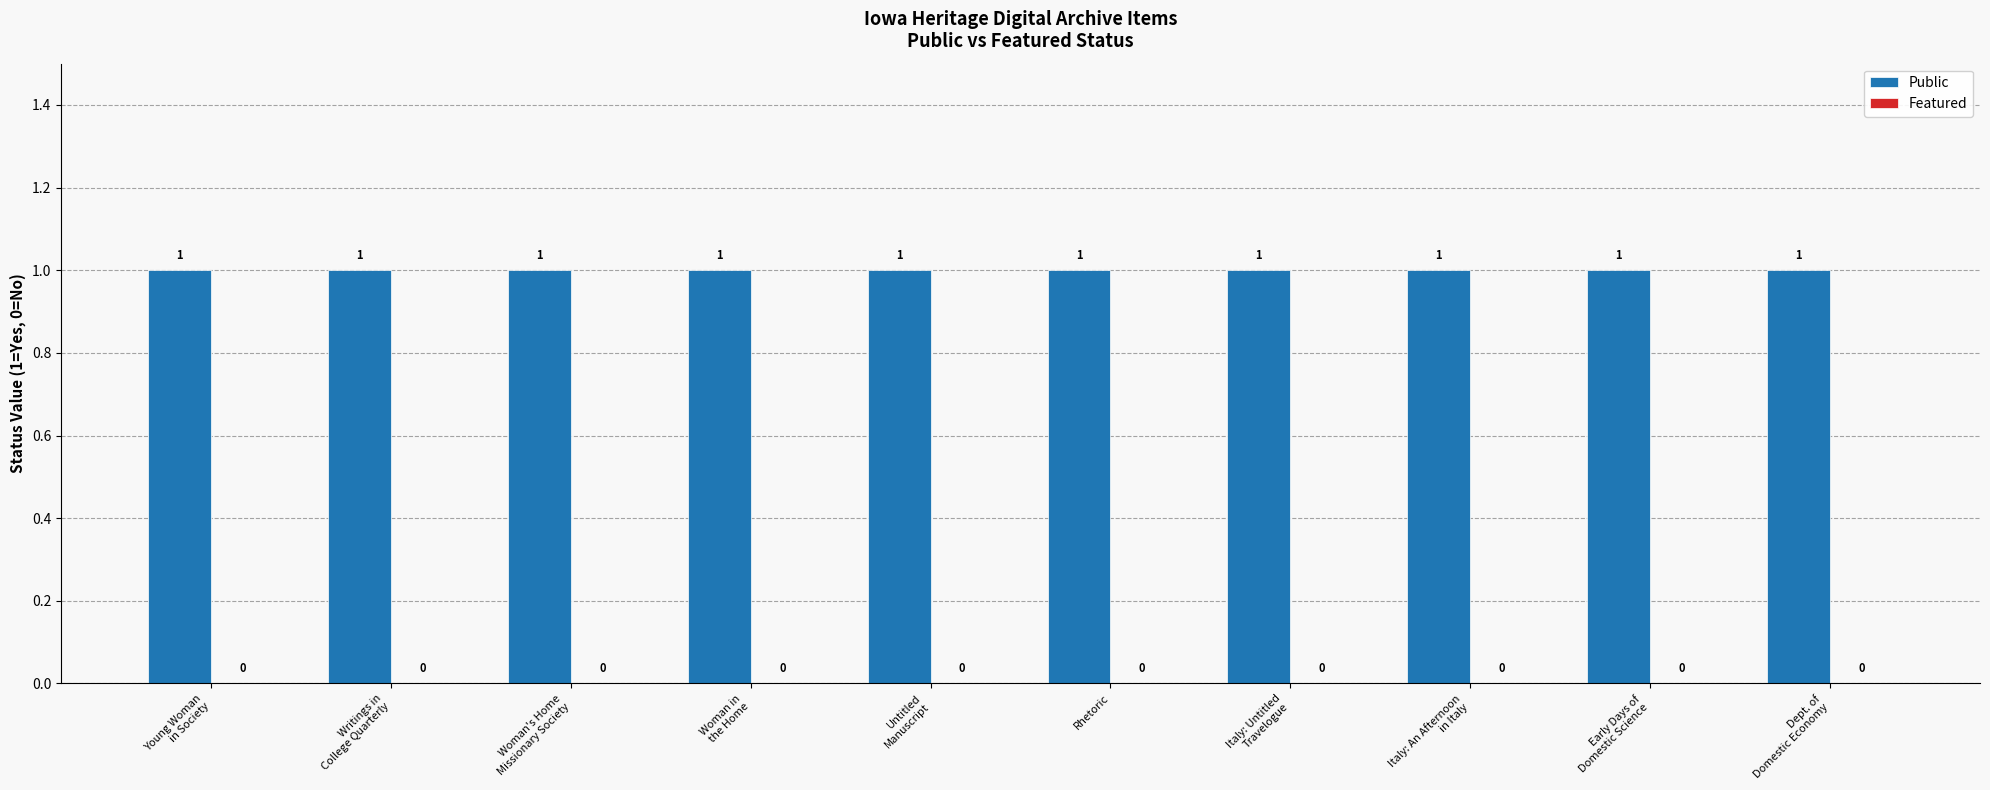

Which category has the highest value in the Public series?

Young Woman
in Society